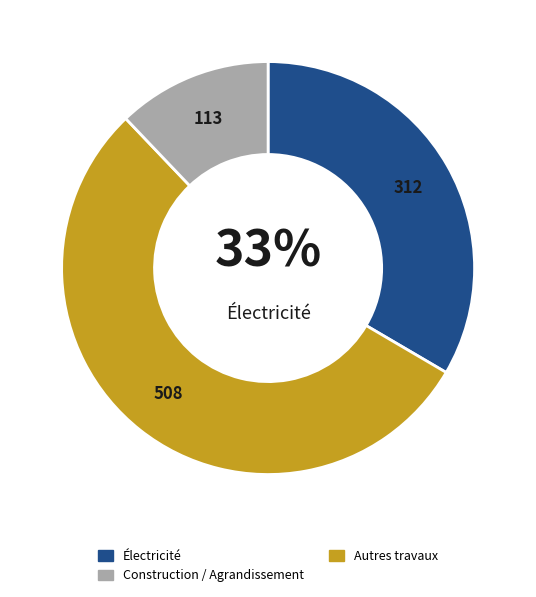

Which slice is the smallest?

Autres travaux